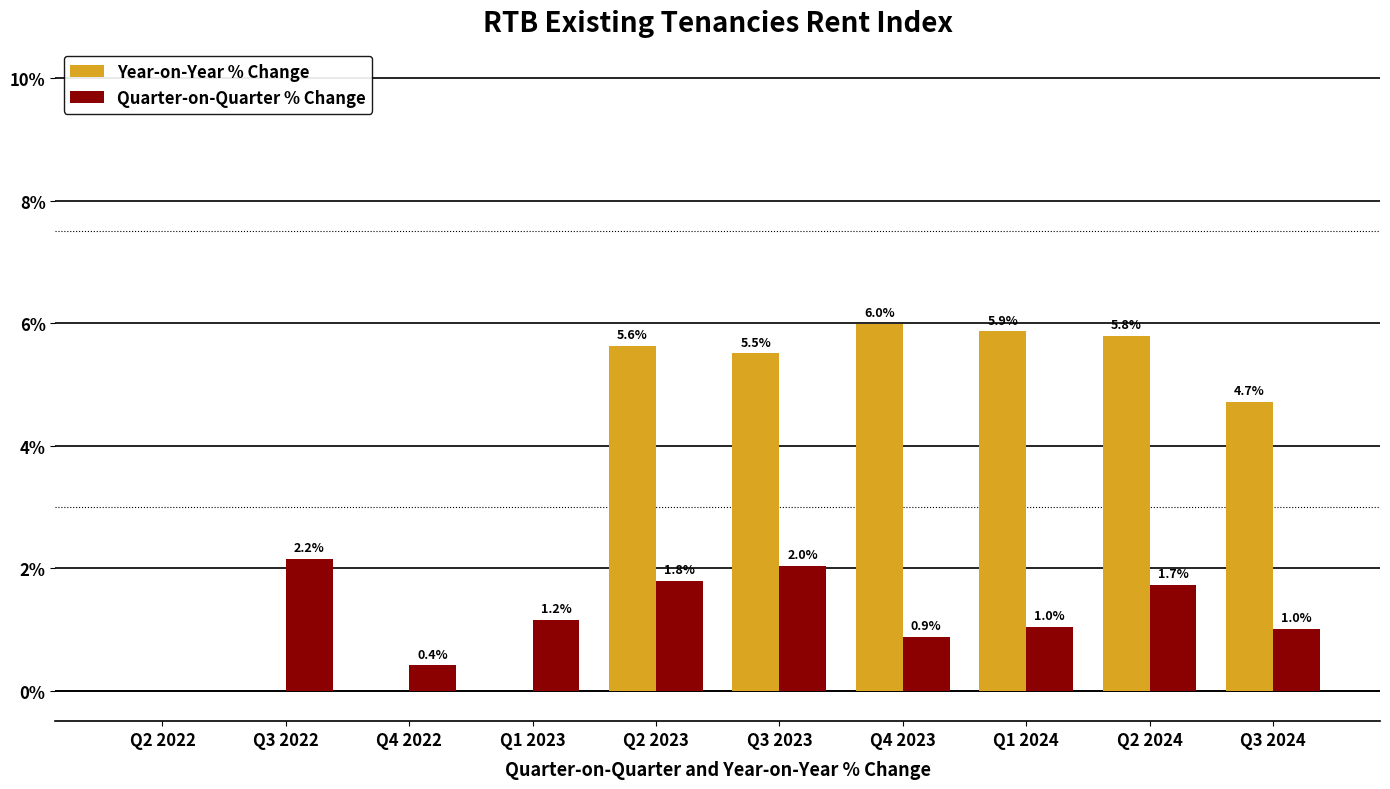

Is the value of Quarter-on-Quarter % Change at Q4 2023 greater than the value of Year-on-Year % Change at Q4 2023?

No